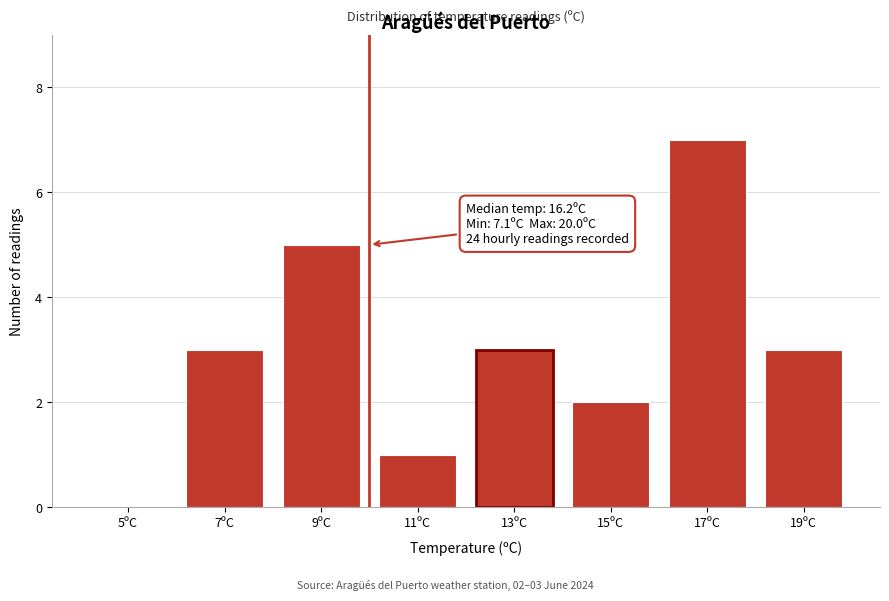

Reading left to right, transcribe all the data shown in this chart.

5ºC=0	7ºC=3	9ºC=5	11ºC=1	13ºC=3	15ºC=2	17ºC=7	19ºC=3